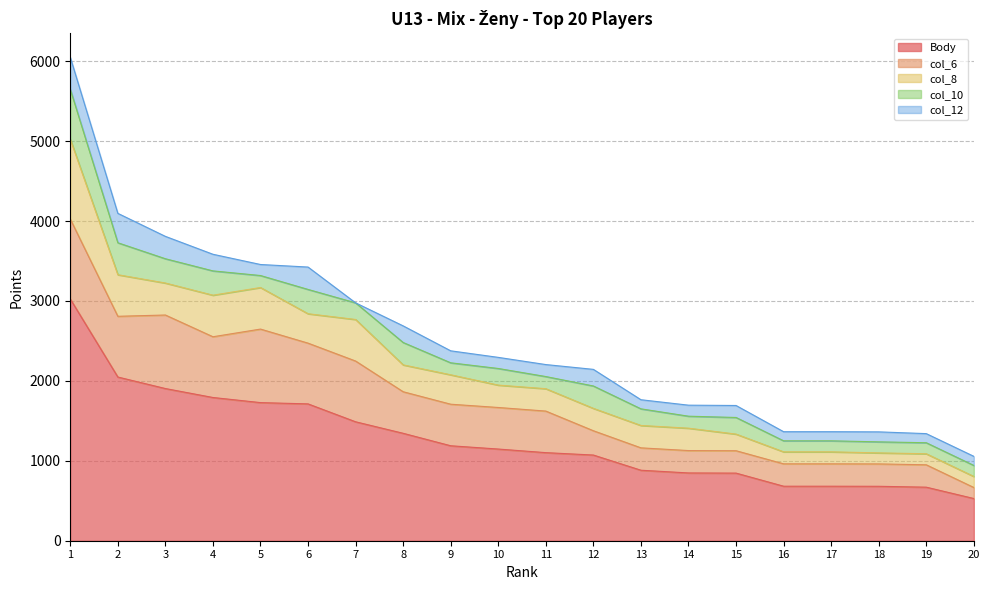

True or false: col_8 and col_6 cross at least once.

False